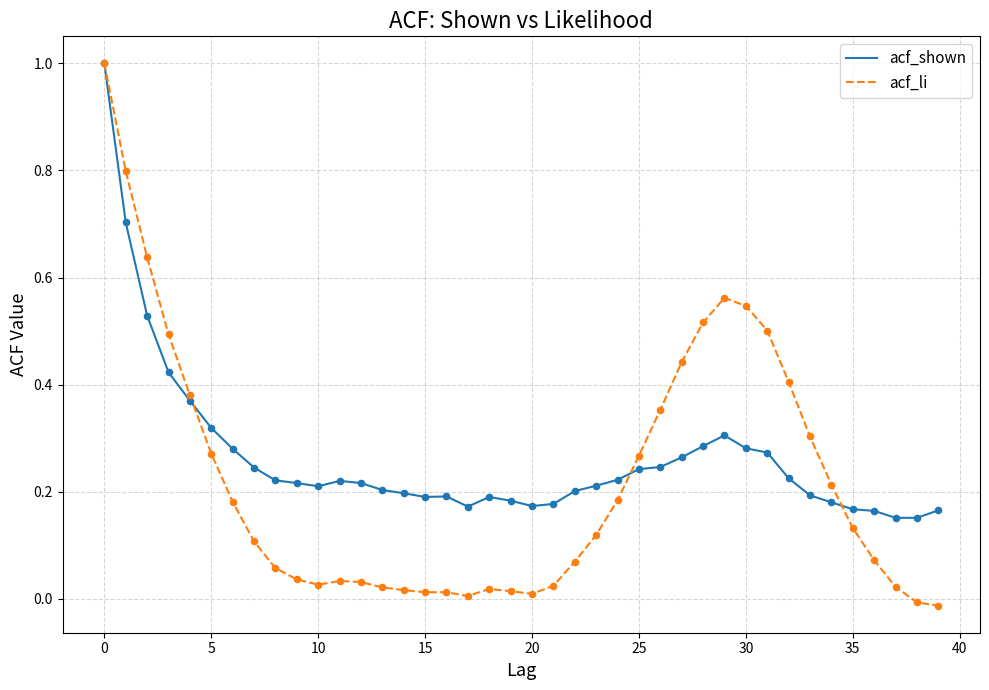

Does the chart have visible grid lines?

Yes